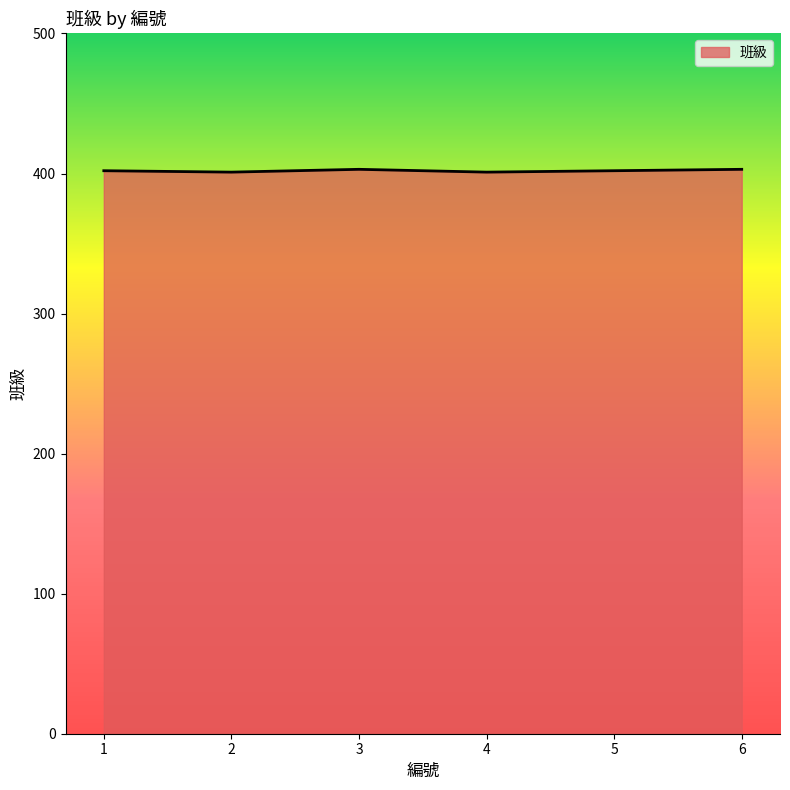

What is the sum of the values at 1 and 5?

804